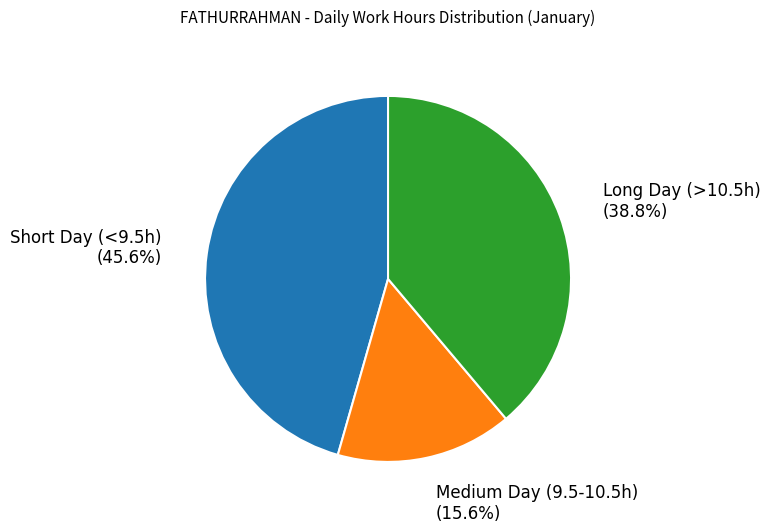

Does any single category account for the majority?

No